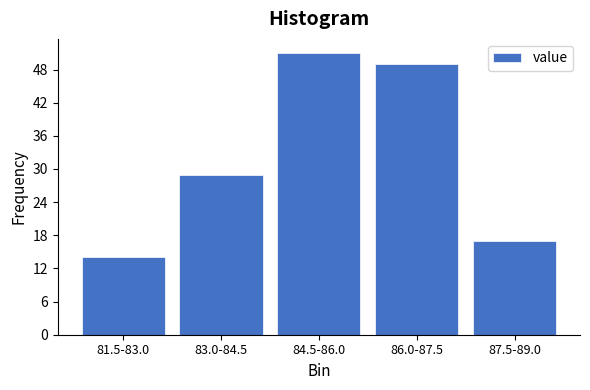

Reading right to left, list all the values displayed in this chart.

17	49	51	29	14